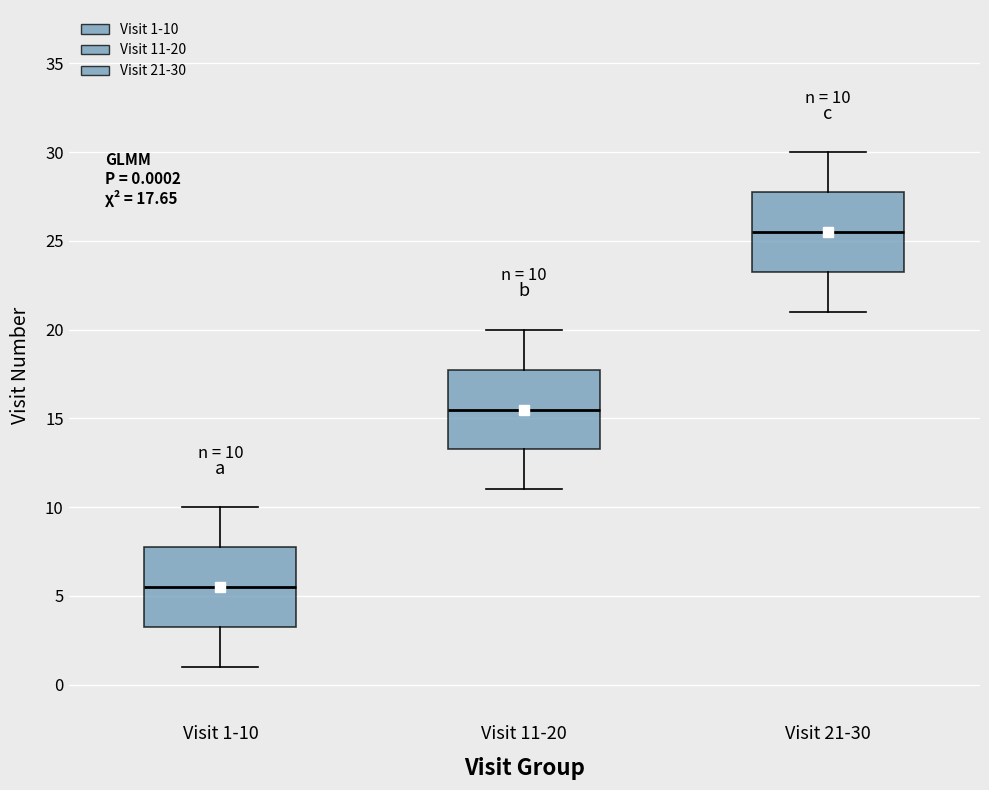

Which box has the lowest median line?

Visit 1-10